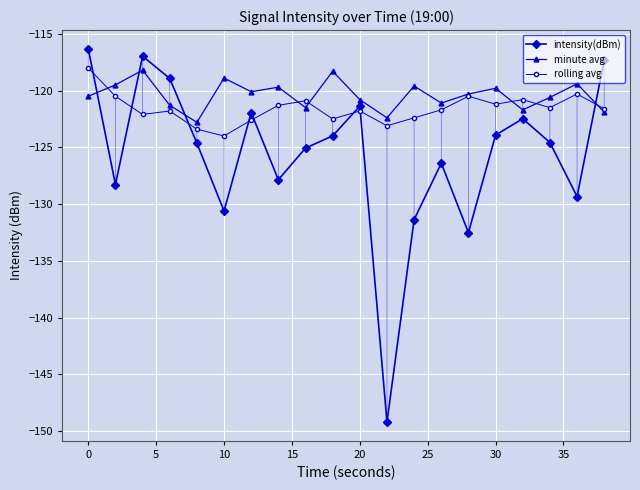

What is the difference between the second highest and minimum values in the minute avg series?

4.5